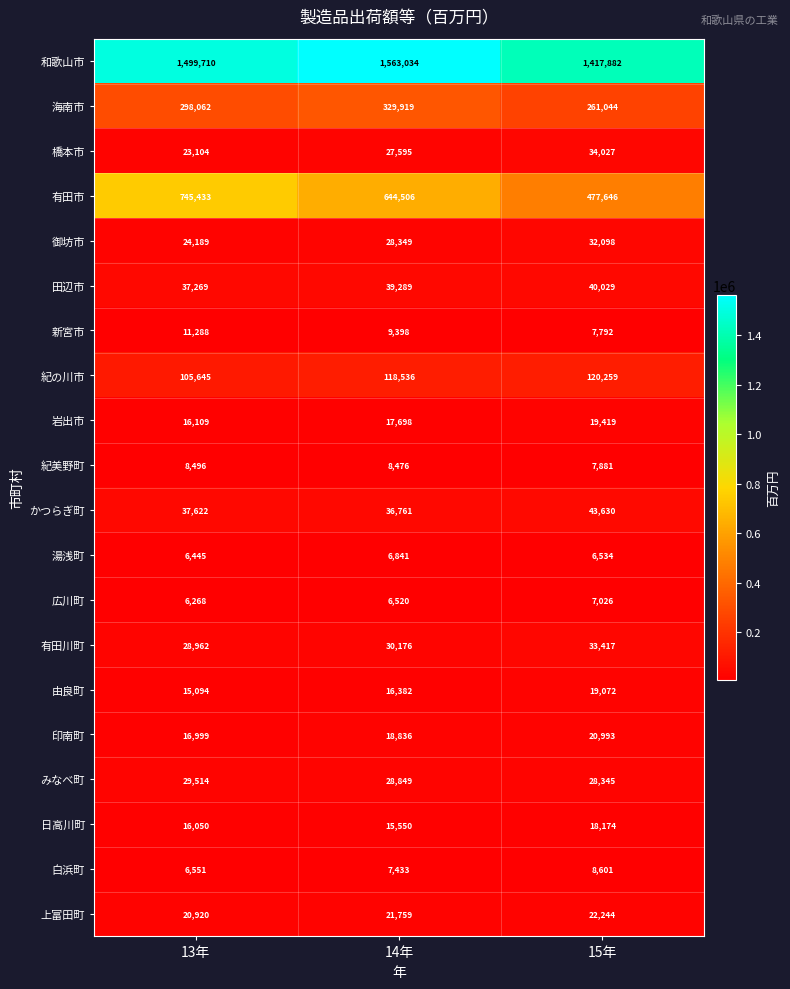

At 15年, list the series in order from smallest to largest.

湯浅町, 広川町, 新宮市, 紀美野町, 白浜町, 日高川町, 由良町, 岩出市, 印南町, 上富田町, みなべ町, 御坊市, 有田川町, 橋本市, 田辺市, かつらぎ町, 紀の川市, 海南市, 有田市, 和歌山市